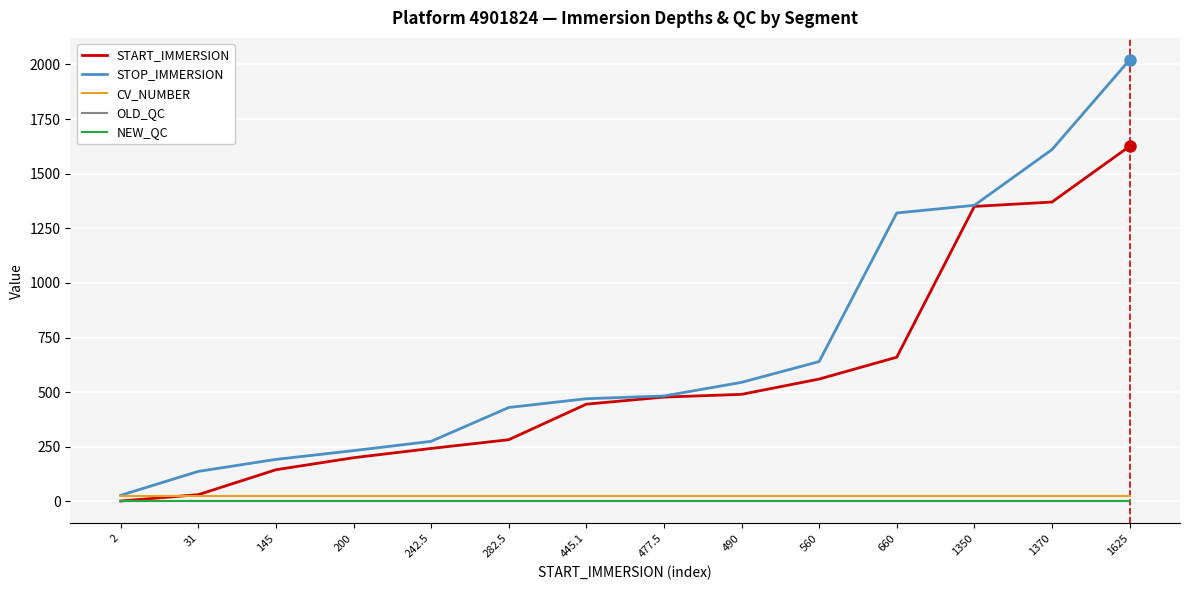

How many series are shown in this chart?

5